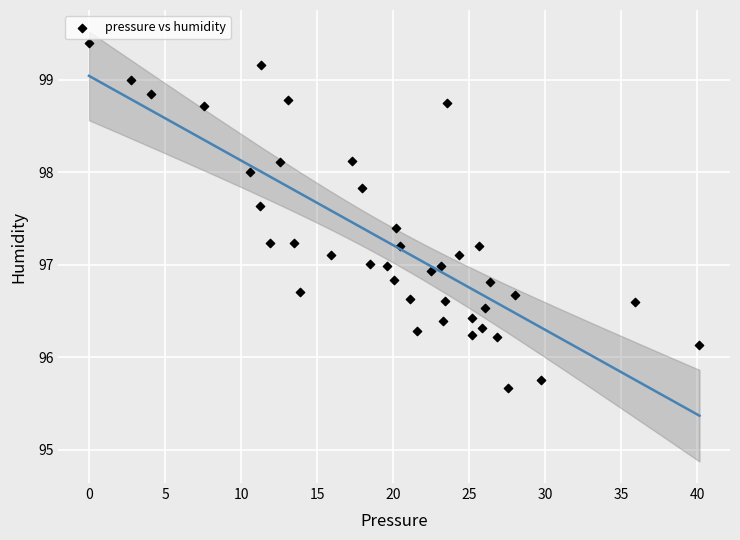

What is the range of Y values (max minus min)?

3.7